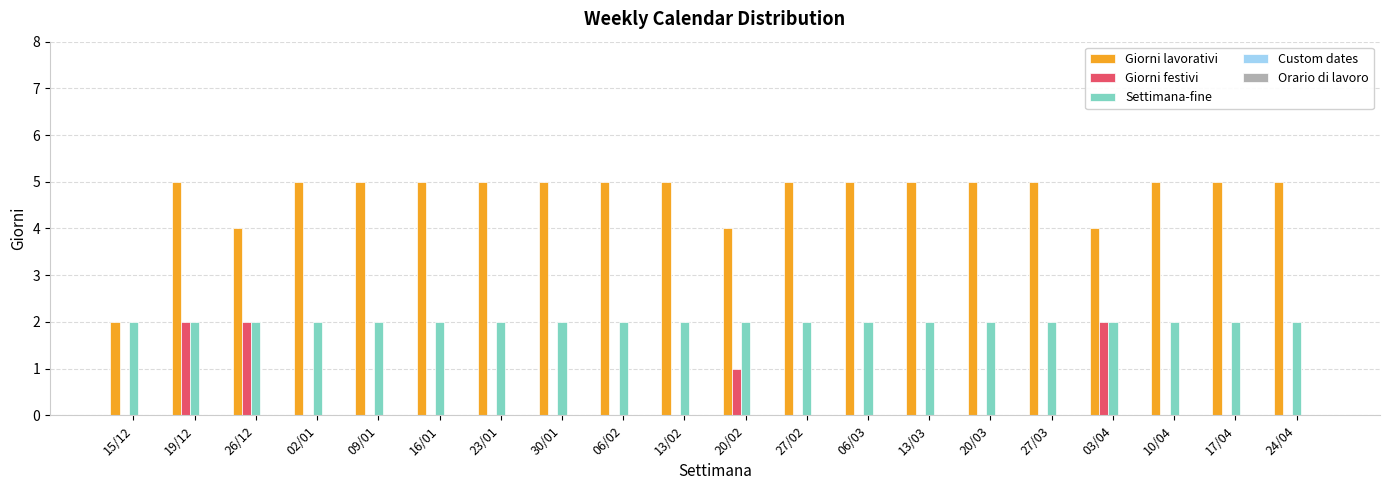

The Settimana-fine series shows 2 at 03/04. True or false?

True